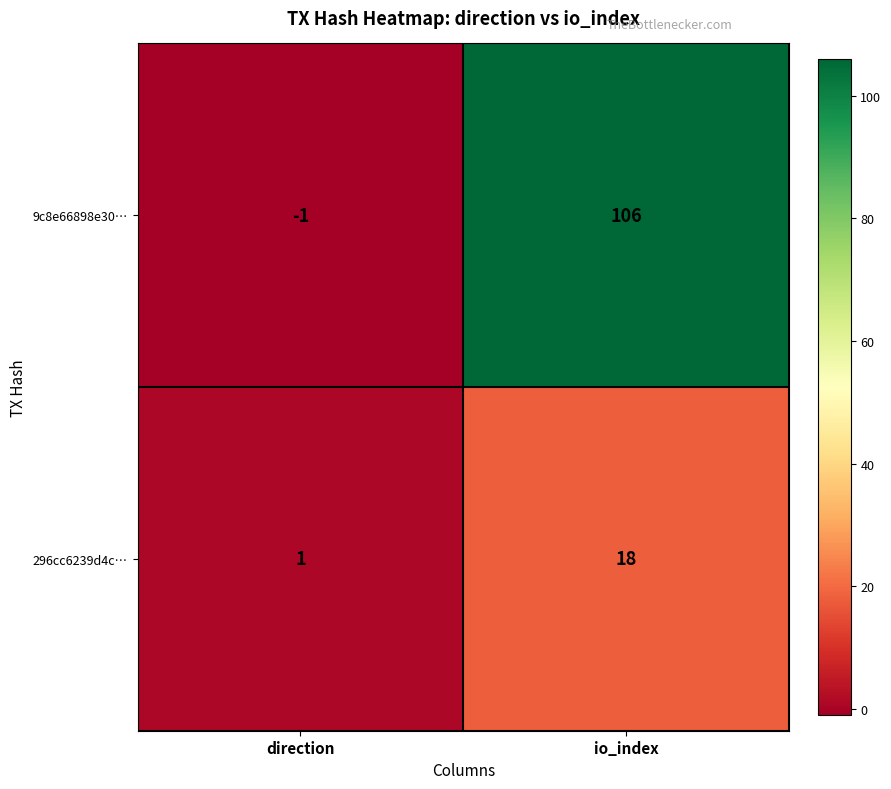

List the series in order of their overall mean, highest first.

9c8e66898e30…, 296cc6239d4c…